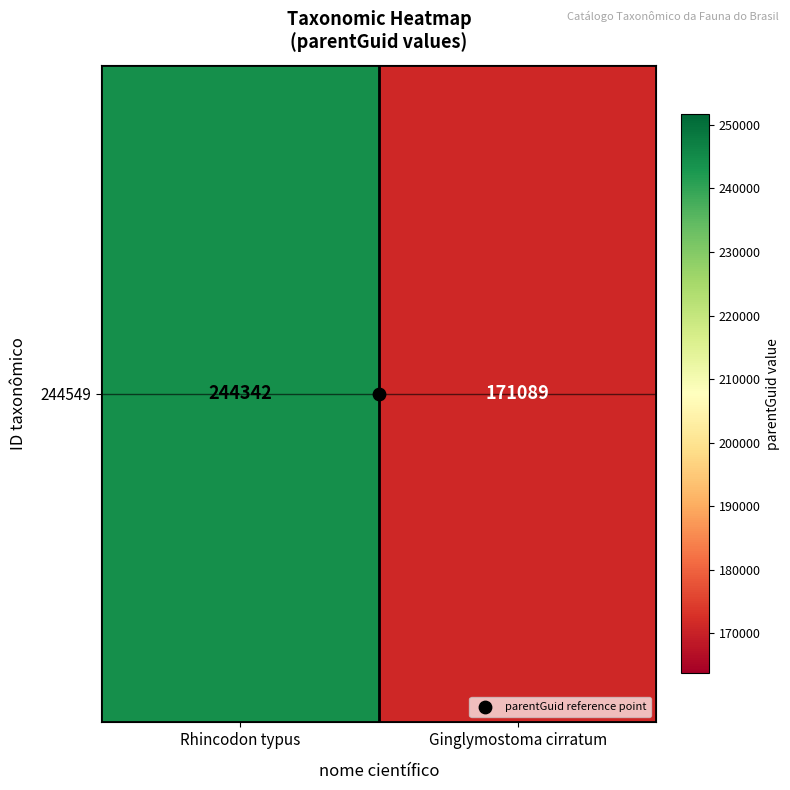

Reading left to right, extract all data points from this chart.

Rhincodon typus=244342	Ginglymostoma cirratum=171089